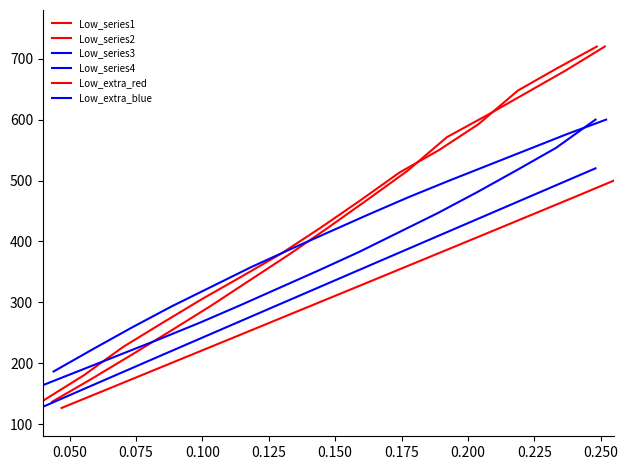

Does the chart have visible grid lines?

No